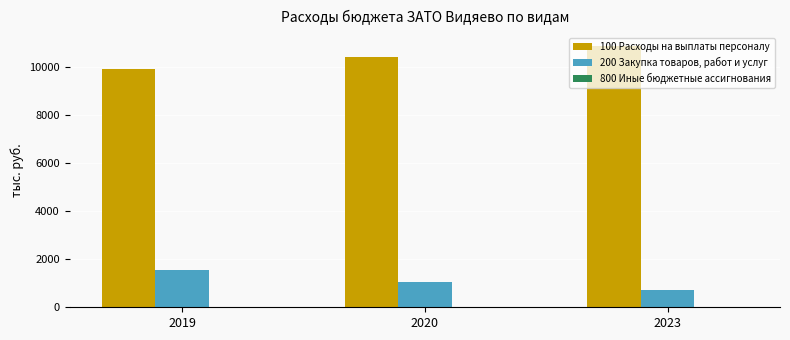

What is the spread (max minus min) of values at 2023?

10832.0